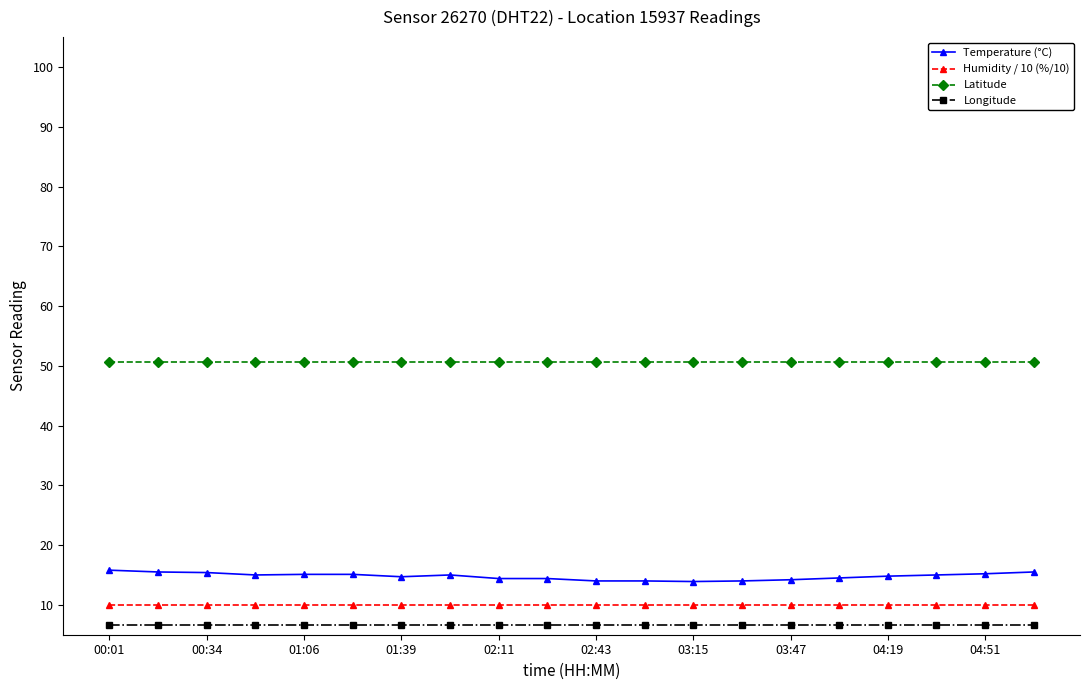

What is the sum of all Humidity / 10 (%/10) values?

199.8